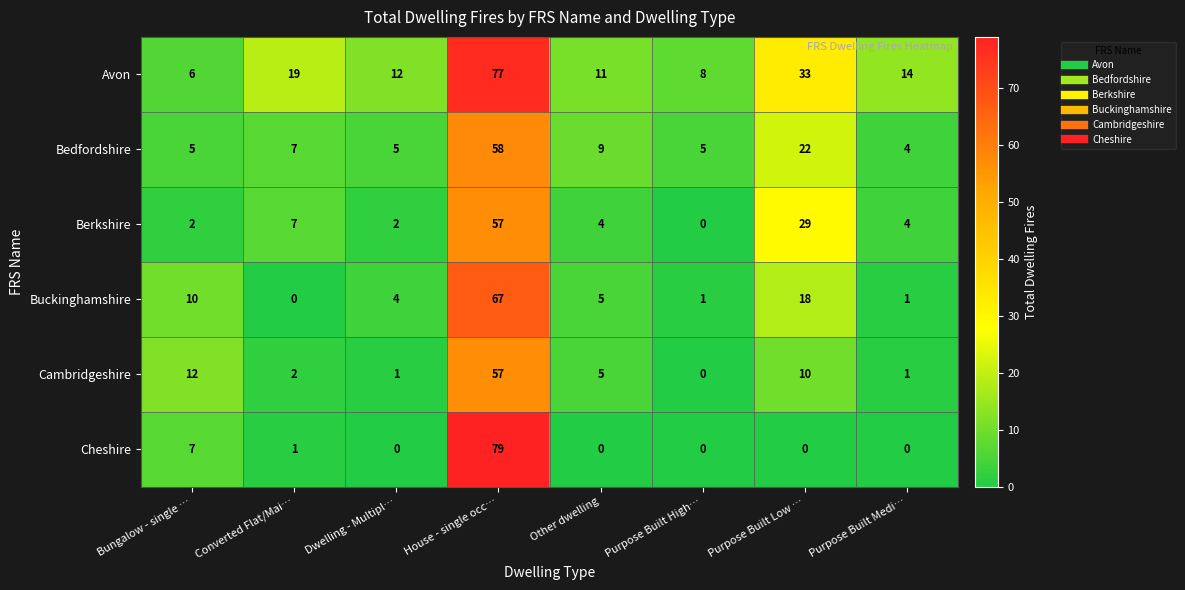

At which category is the sum across all series the highest?

House - single occ…